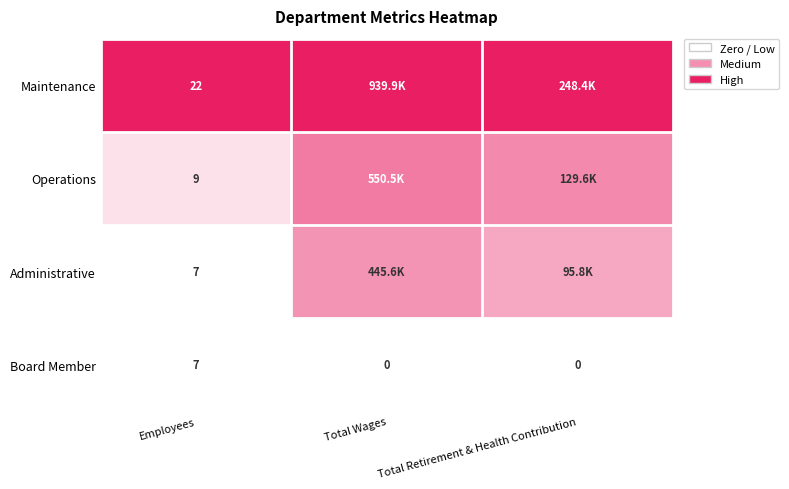

Is the value of Board Member at Employees greater than the value of Operations at Employees?

No